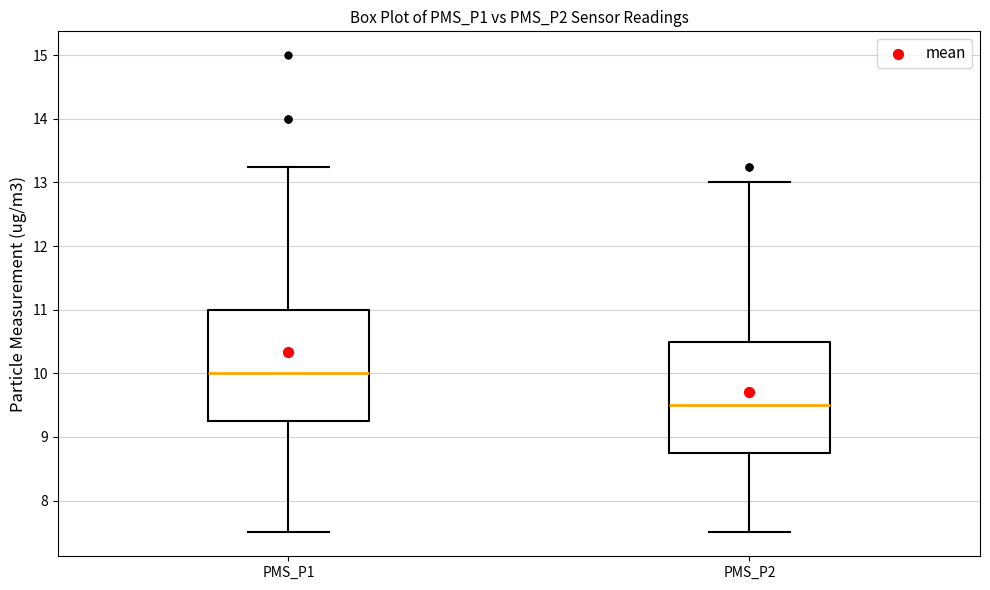

Reading left to right, read every box against the y-axis: the position of its median line, the range the box covers, and the ends of its whiskers. The values are not printed on the chart, so give them approximately, as read against the axis.

PMS_P1: median 10.0, box 9.3 to 11.0, whiskers 7.5 to 13.3
PMS_P2: median 9.5, box 8.8 to 10.5, whiskers 7.5 to 13.0